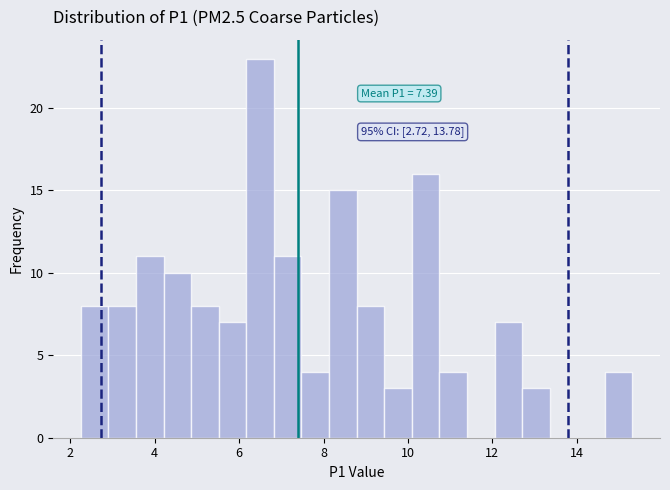

Read against the x-axis, roughly where is the centre of the tallest bar?

6.4